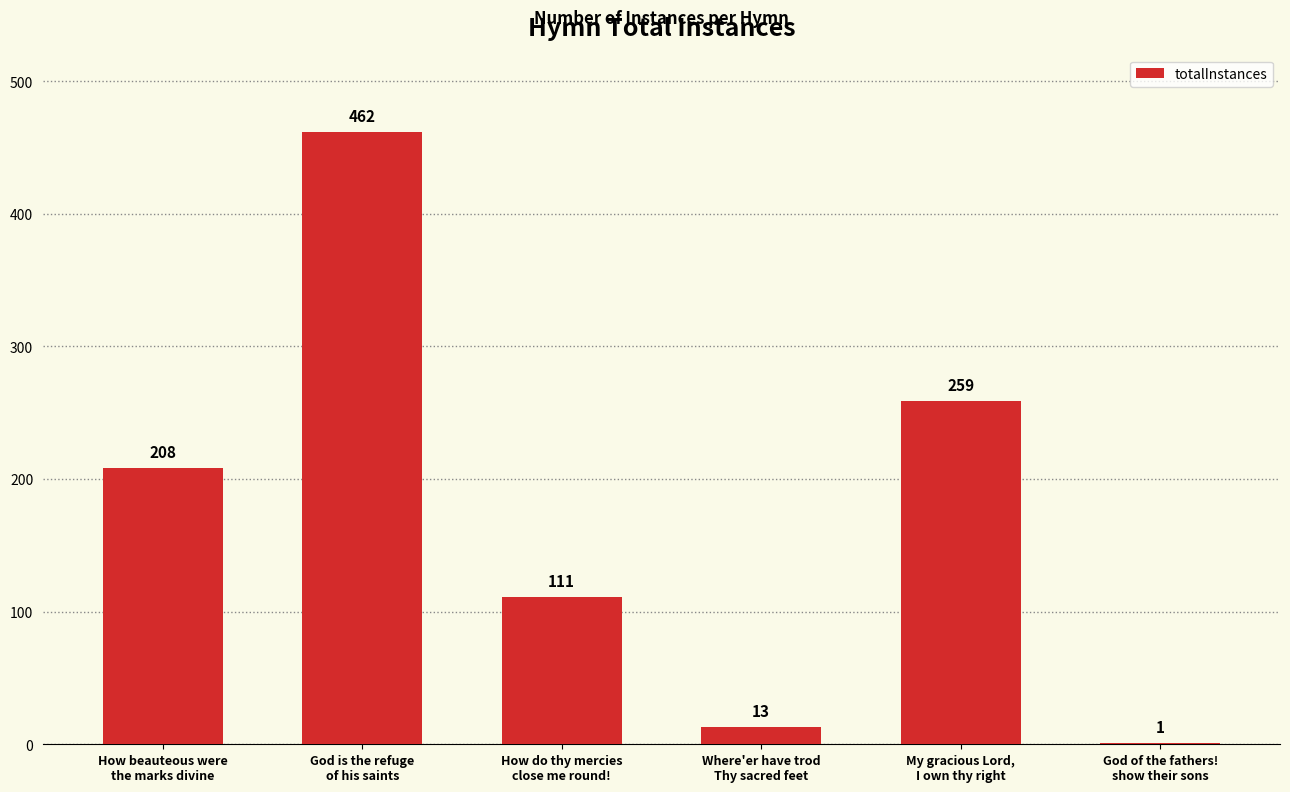

What value does the data have at My gracious Lord,
I own thy right, to the nearest 10?

260